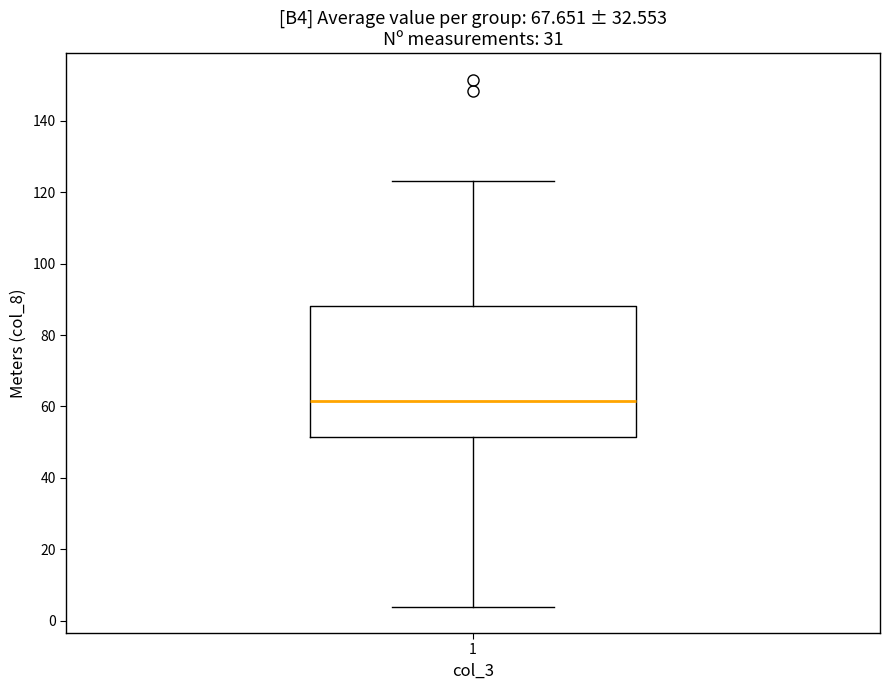

Transcribe this box plot: give where the median line is, the range the box spans, and where the two whiskers end, as read against the y-axis. The values are not printed on the chart, so give them approximately, as read against the axis.

median 62, box 52 to 88, whiskers 4 to 124